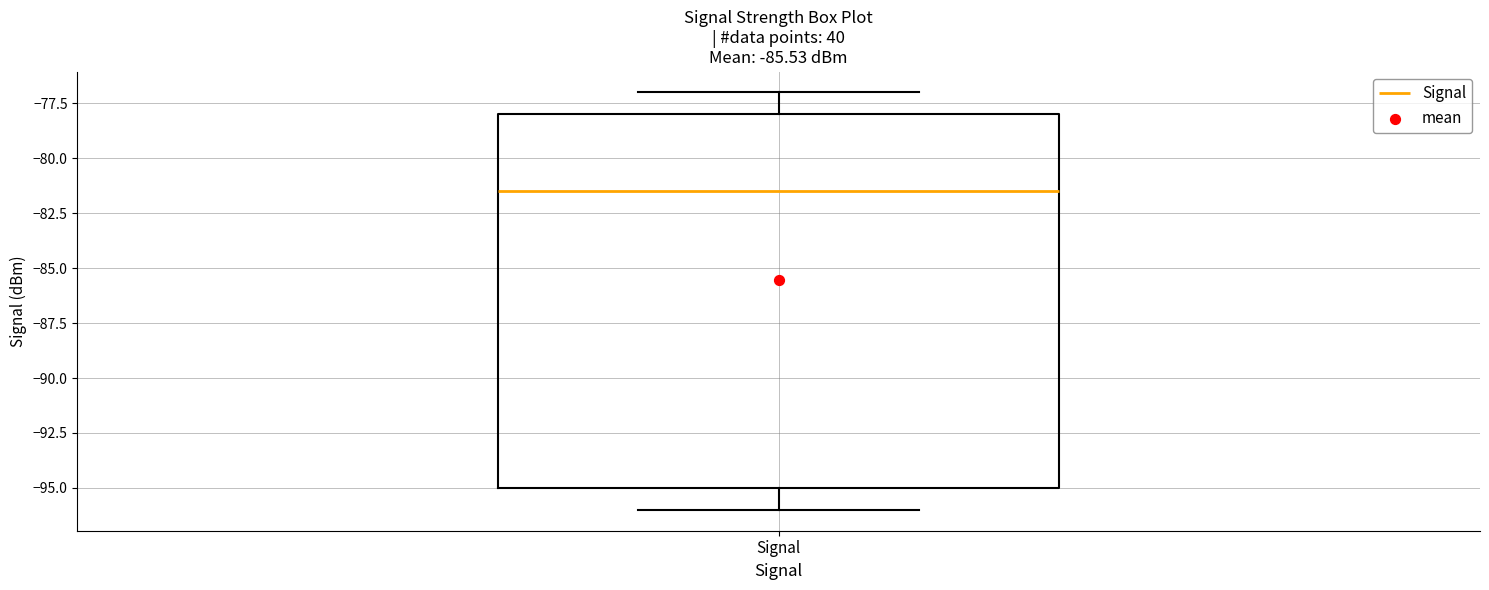

Read this box plot against the y-axis: the position of the median line, the range covered by the box, and the ends of both whiskers. The values are not printed on the chart, so give them approximately, as read against the axis.

median -81.5, box -95.0 to -78.0, whiskers -96.0 to -77.0